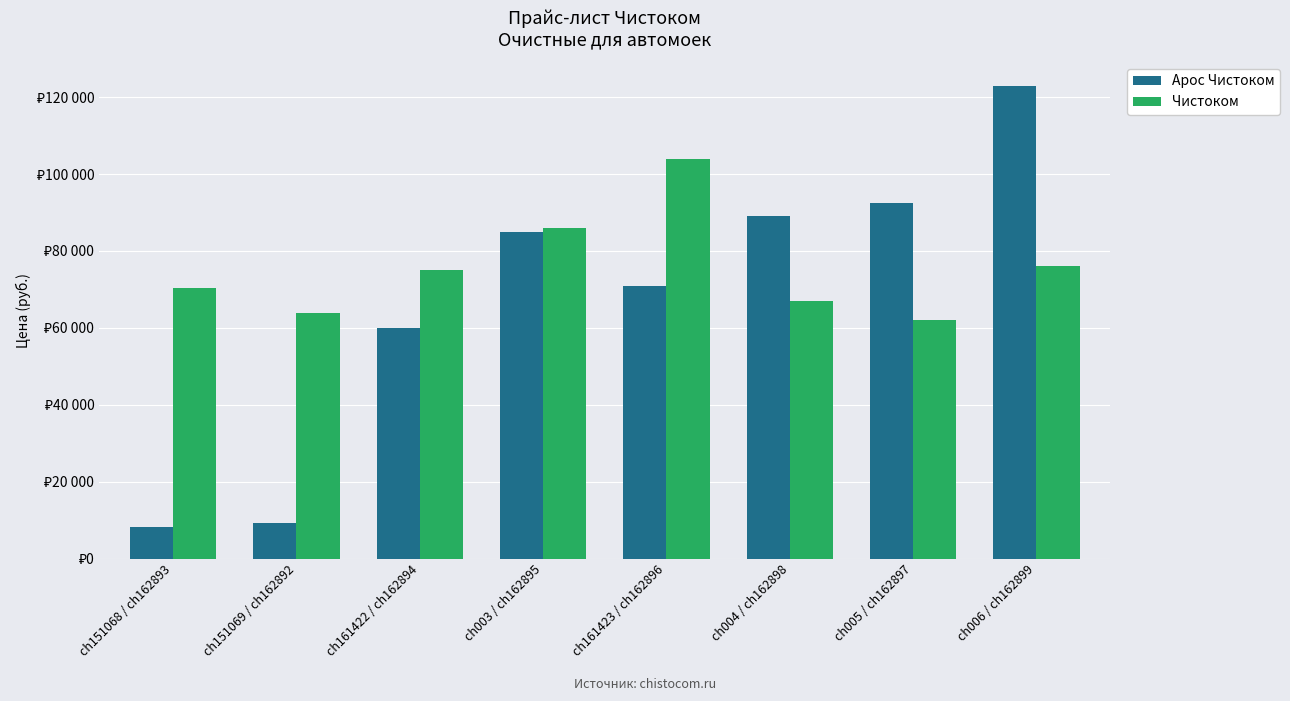

The Чистоком series shows 104000 at ch161423 / ch162896. True or false?

True